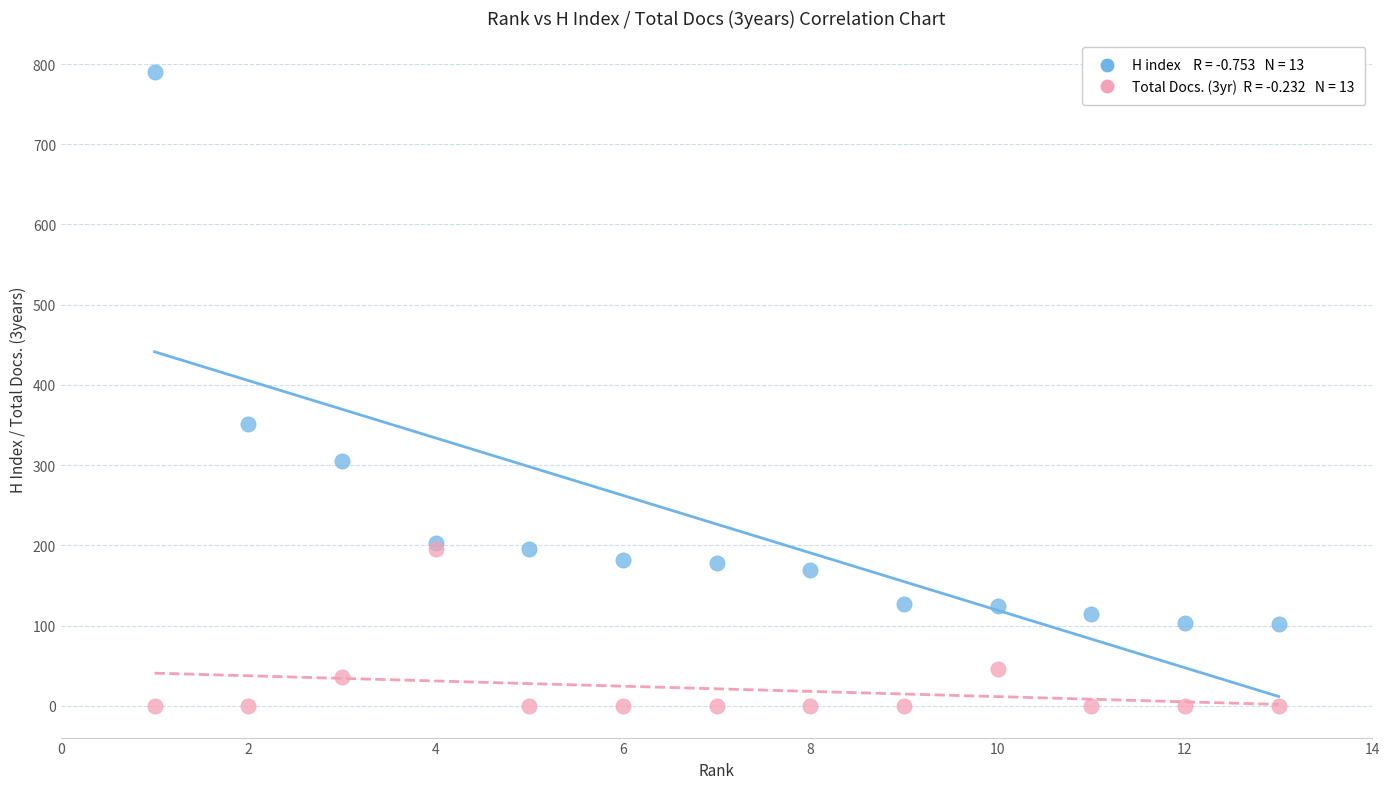

Across all series, what Y value is closest to 395?

351